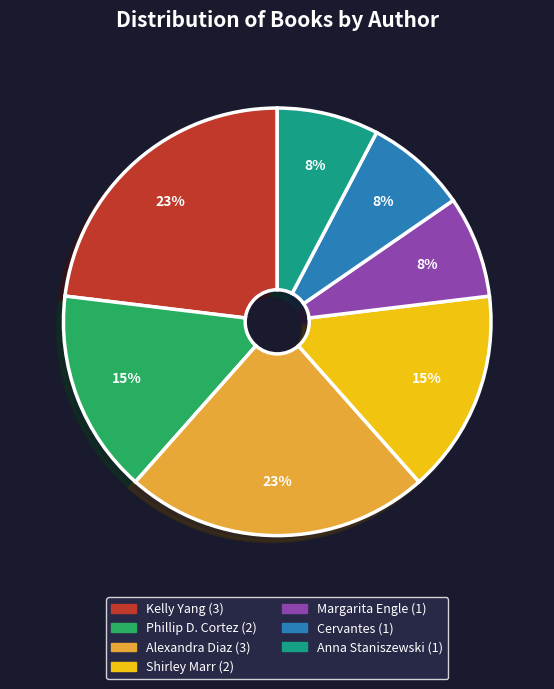

Does any single category account for the majority?

No